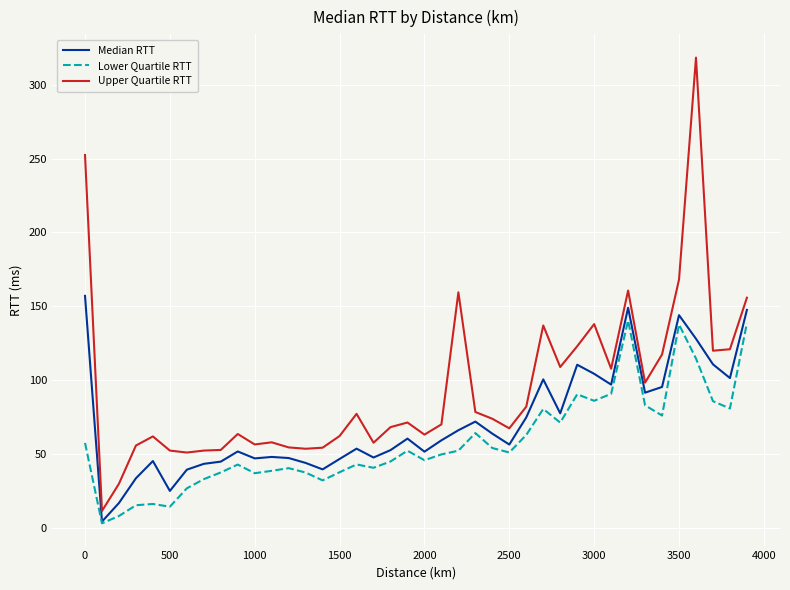

List the series in order of their overall mean, lowest first.

Lower Quartile RTT, Median RTT, Upper Quartile RTT